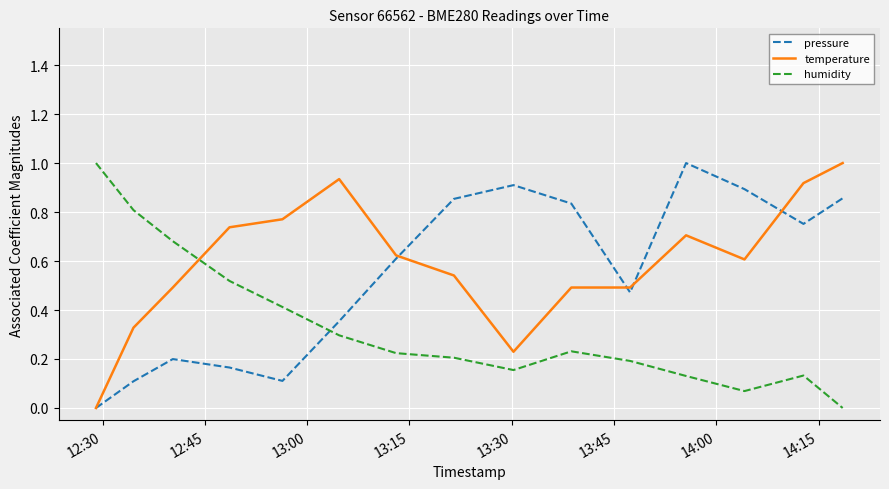

What is the greatest value displayed?

1.0